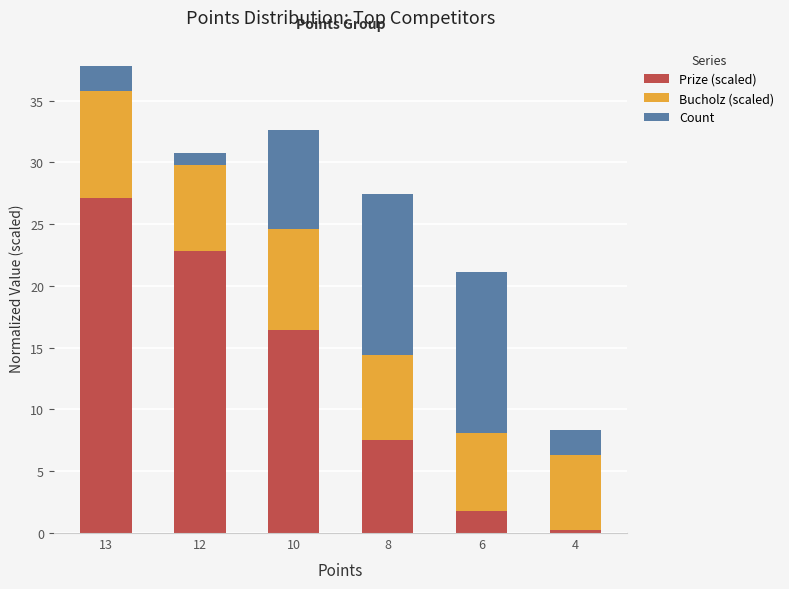

At which label does Prize (scaled) reach its peak?

13